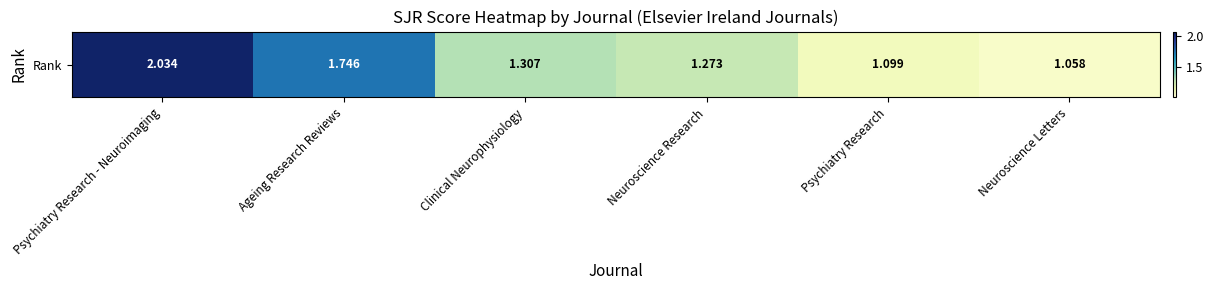

True or false: the data shows 0.5 at Neuroscience Letters.

False